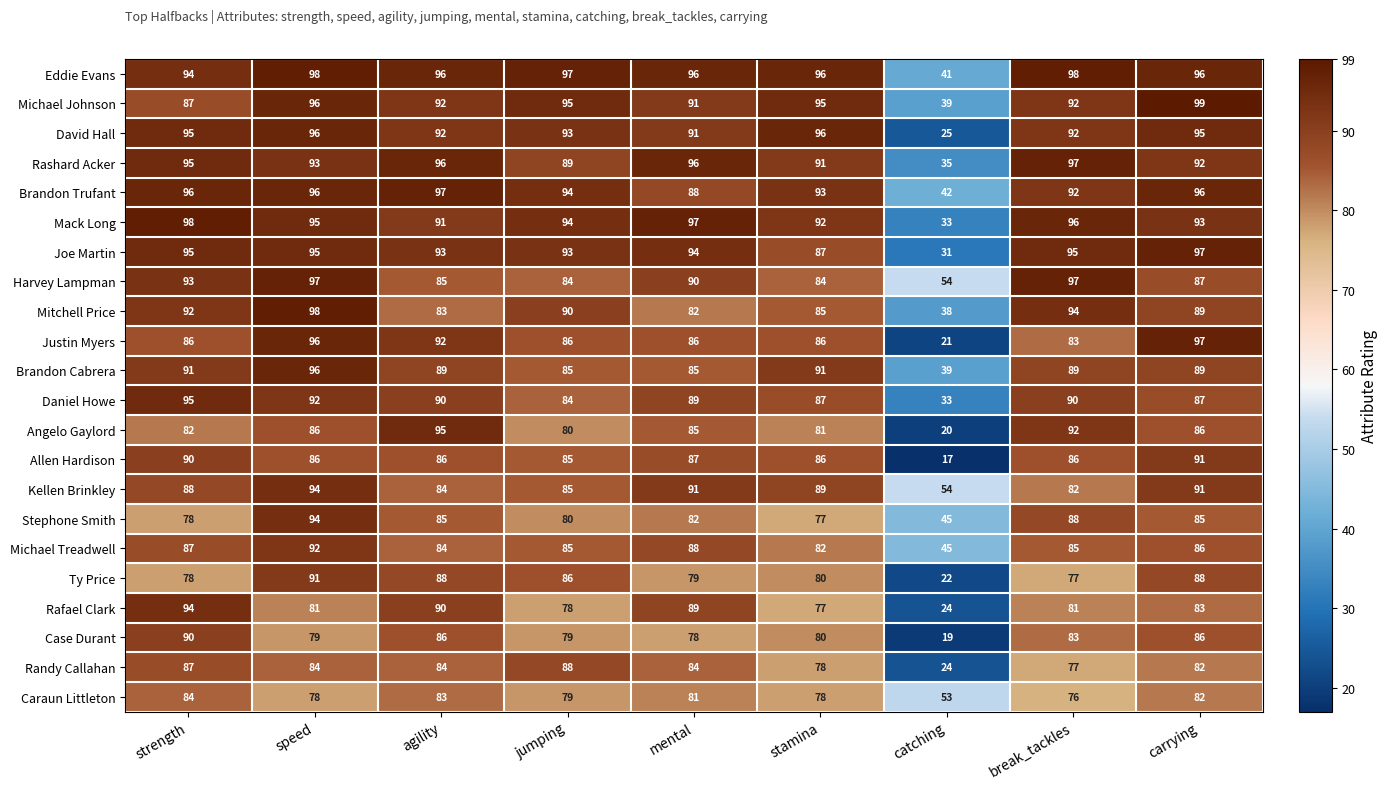

Which series has the largest total across all categories?

Eddie Evans